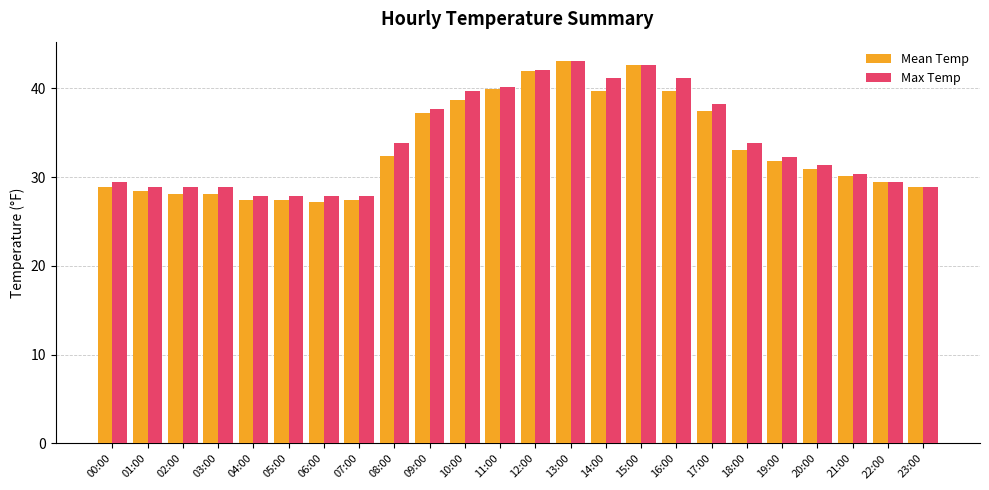

At 05:00, list the series in order from smallest to largest.

Mean Temp, Max Temp